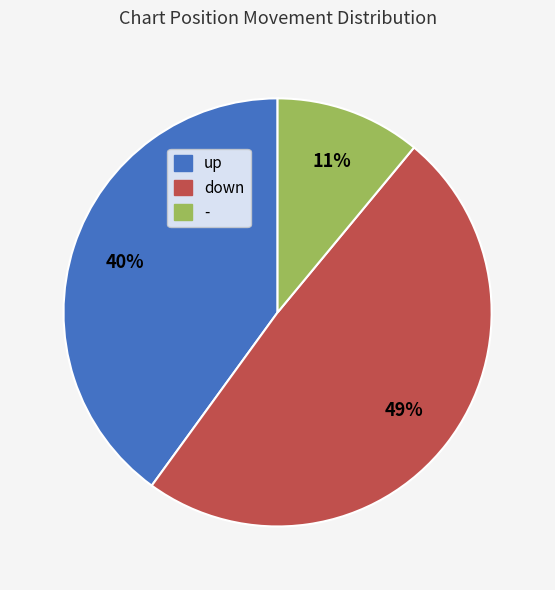

Does any single category account for the majority?

No